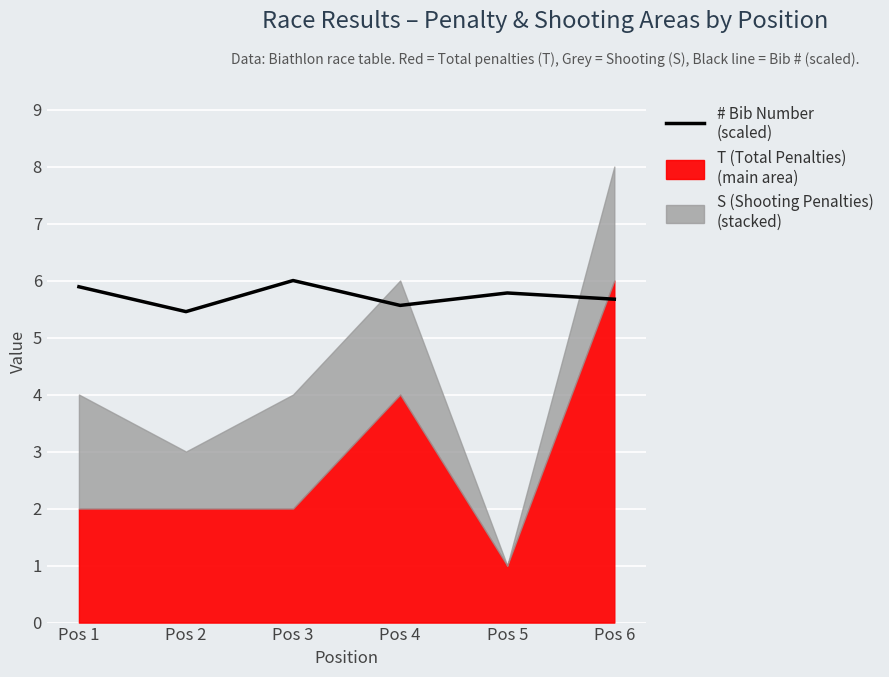

What is the maximum value shown in the chart?

6.0